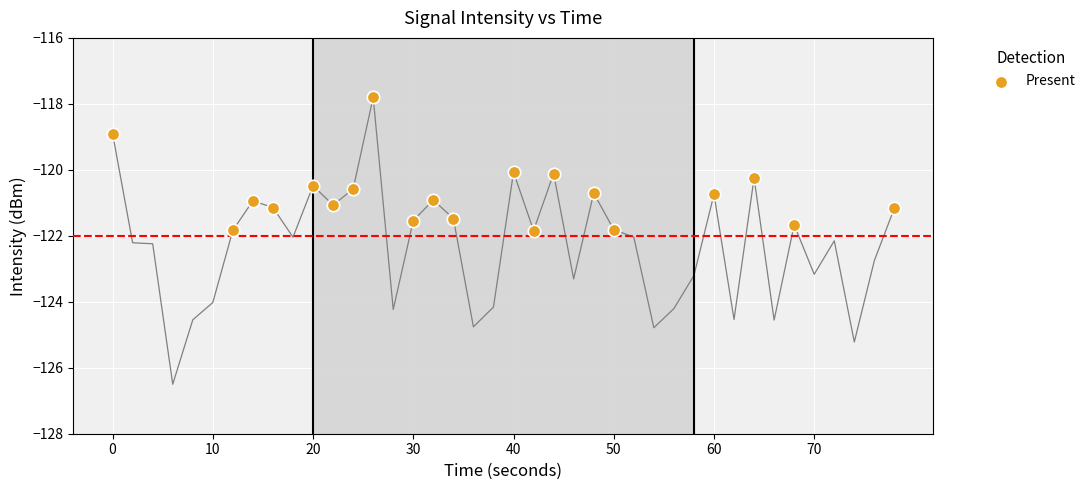

What is the range of X values (max minus min)?

78.0